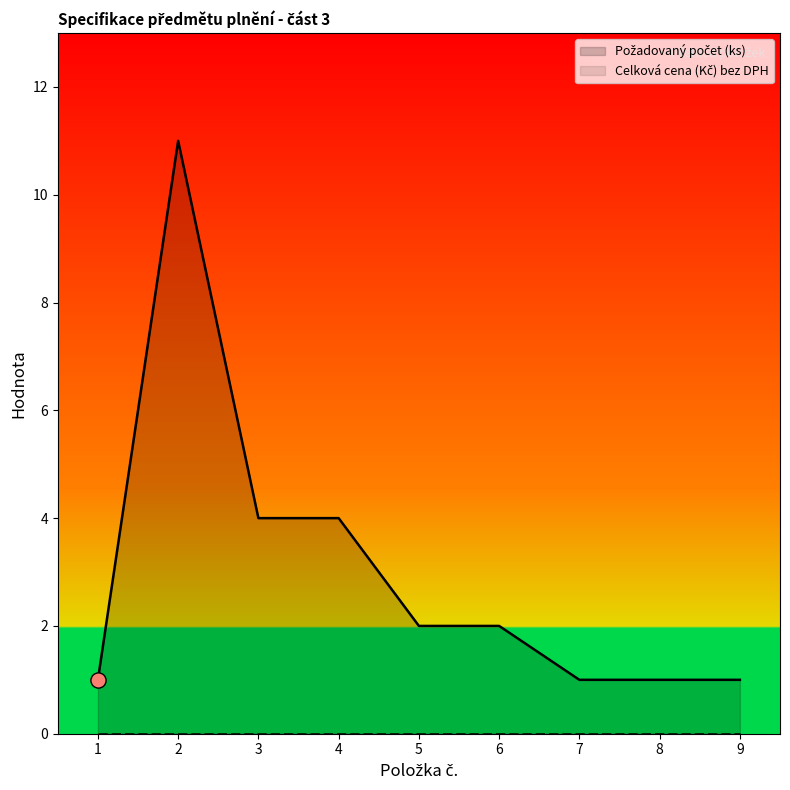

Which has a higher value, 7 or 3?

3